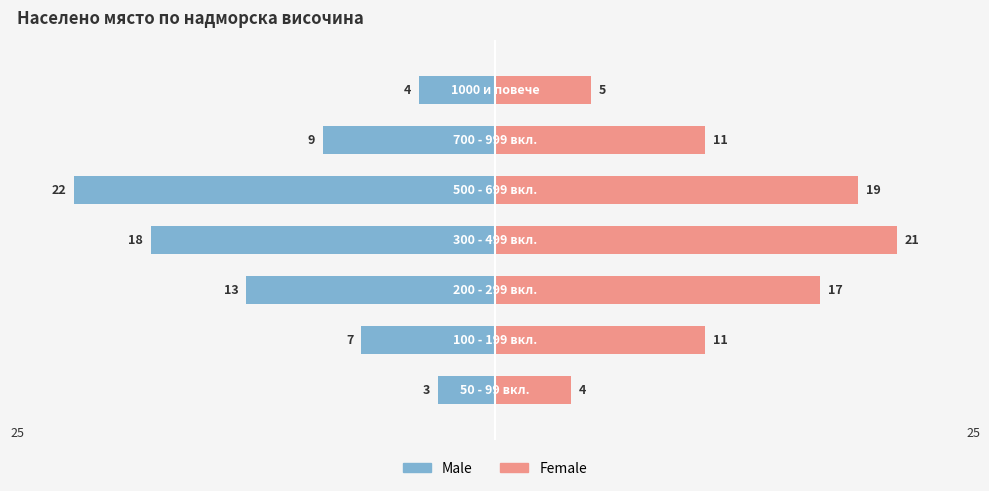

Reading left to right, list all the values displayed in this chart.

Male: 0=-3	1=-7	2=-13	3=-18	4=-22	5=-9	6=-4
Female: 0=4	1=11	2=17	3=21	4=19	5=11	6=5